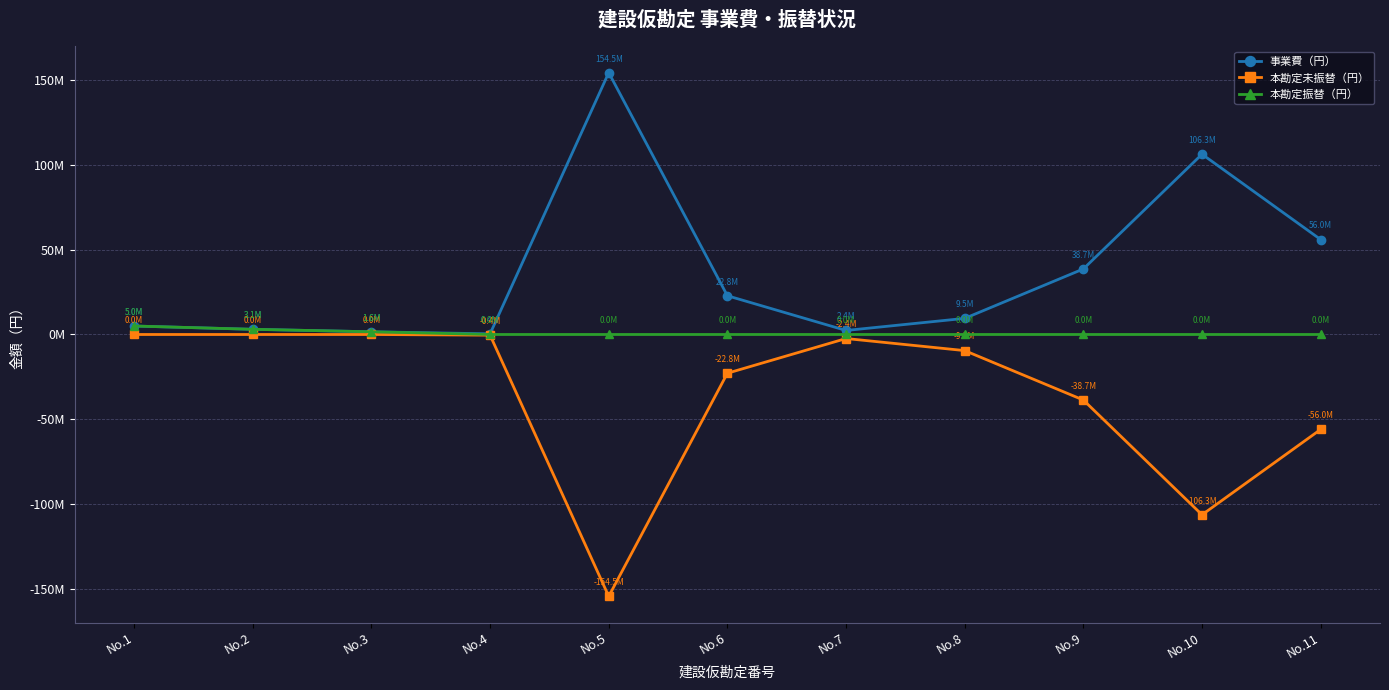

In 本勘定未振替（円）, how many points are higher than both neighbors (excluding endpoints)?

1